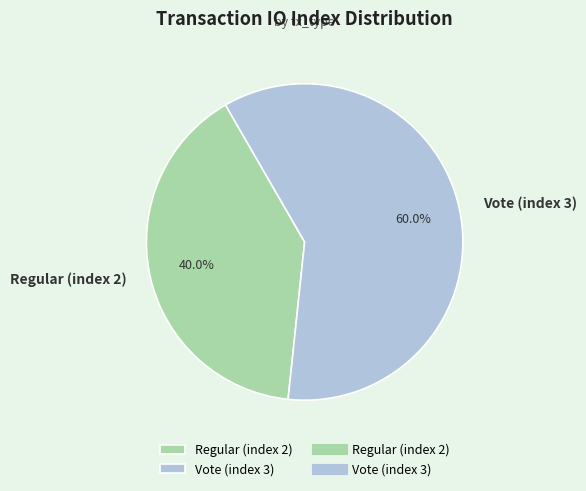

What is the total percentage of Vote (index 3) and Regular (index 2)?

100.0%